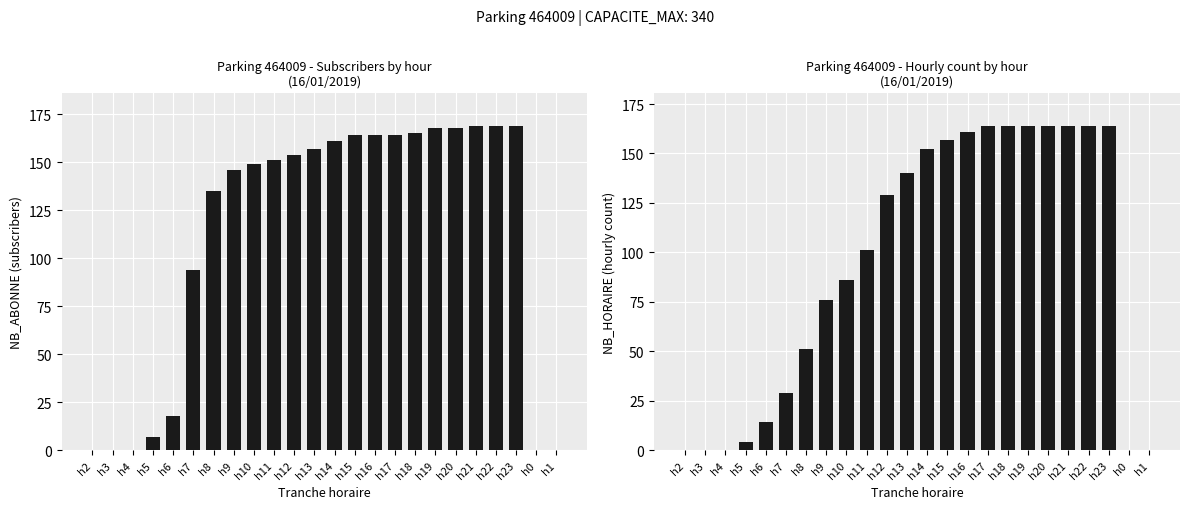

What is the label of the 12th bar from the left?

h13